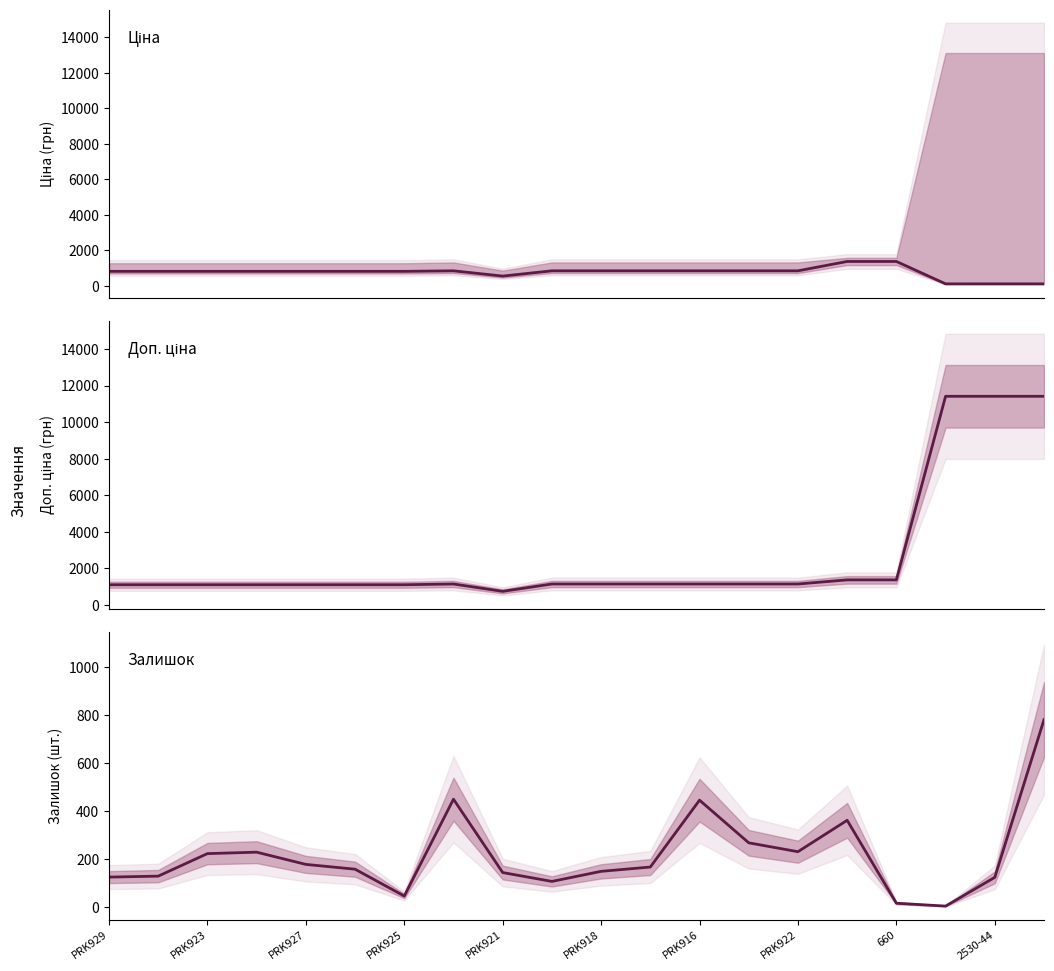

Between PRK916 and 660, which is larger?

660